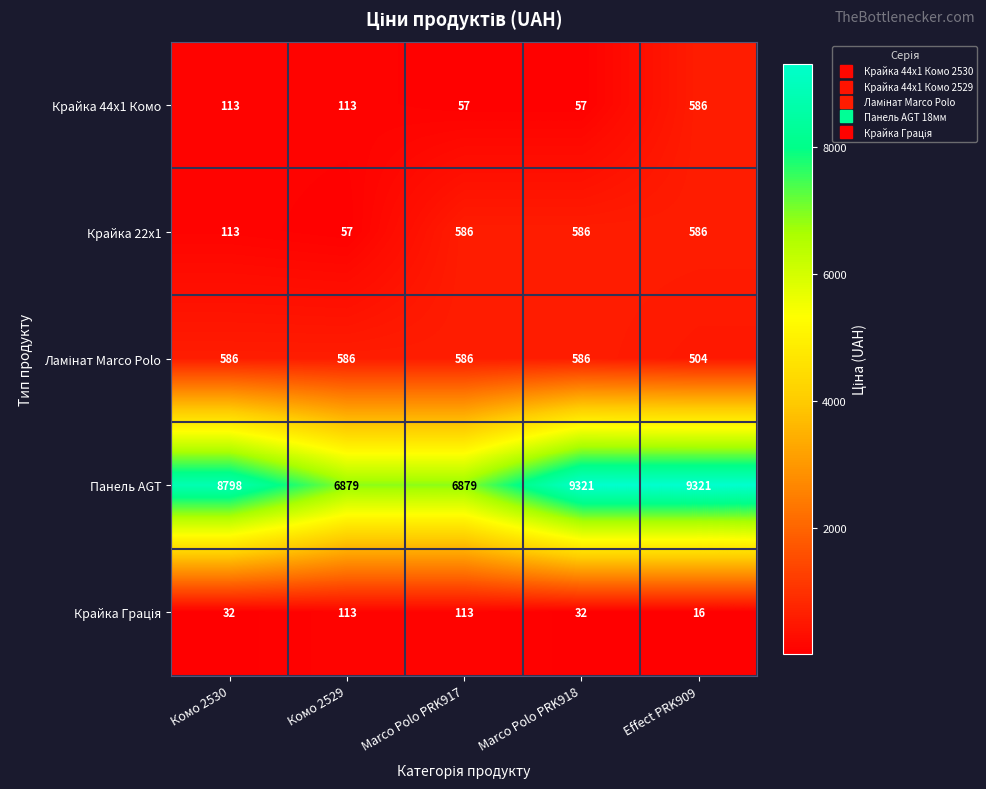

The Крайка 44x1 Комо series shows 37 at Комо 2530. True or false?

False